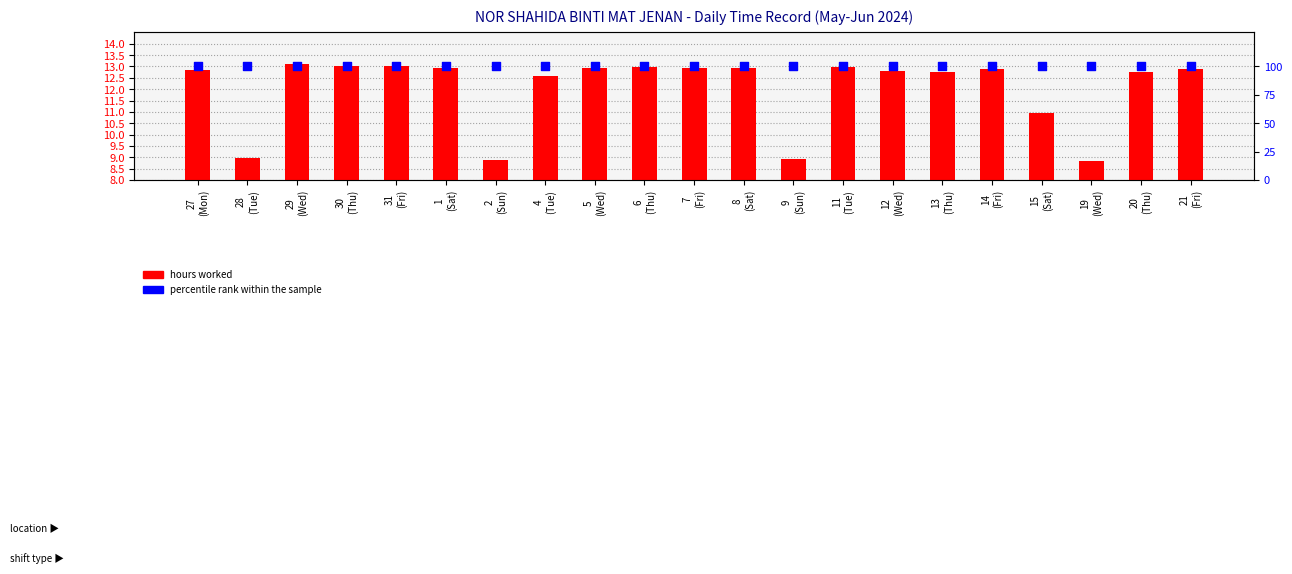

What are all the series names shown in the legend?

hours worked, percentile rank within the sample